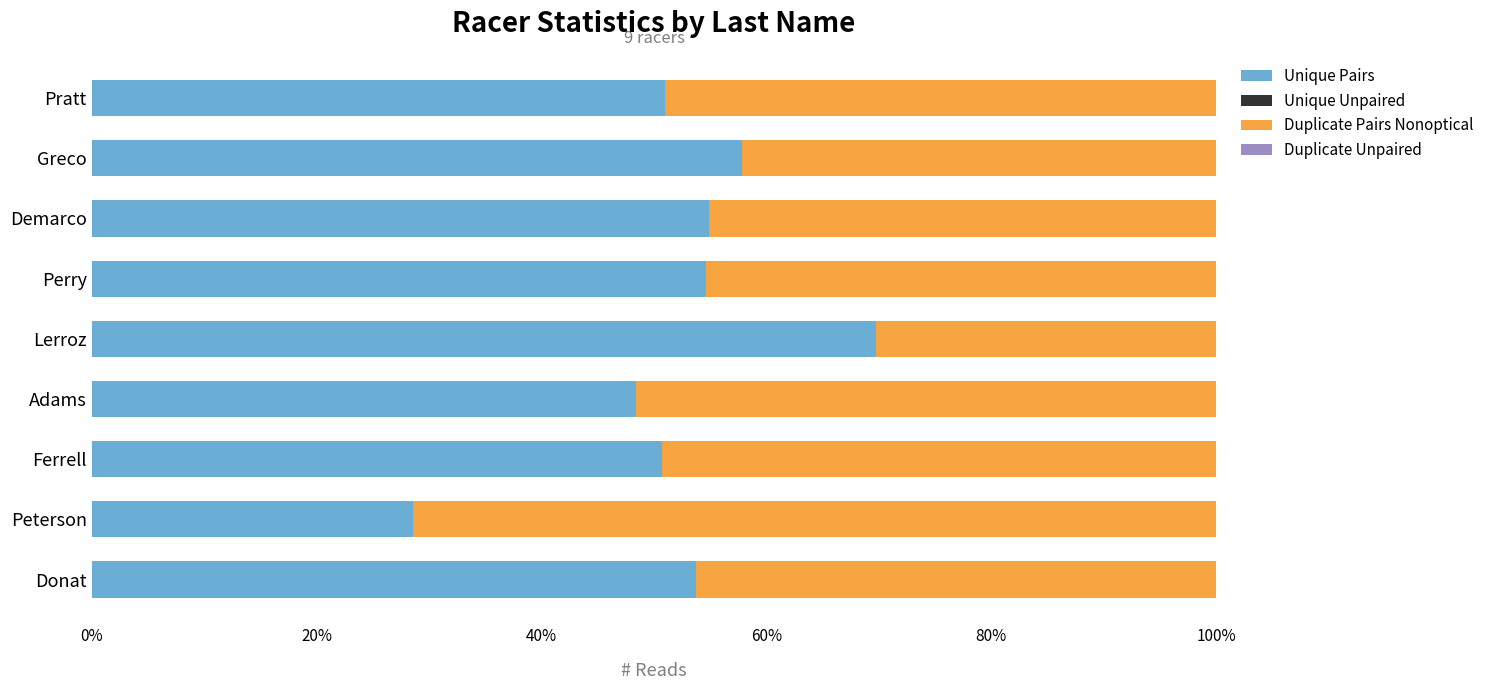

At which label is Unique Pairs closest to 393?

Adams